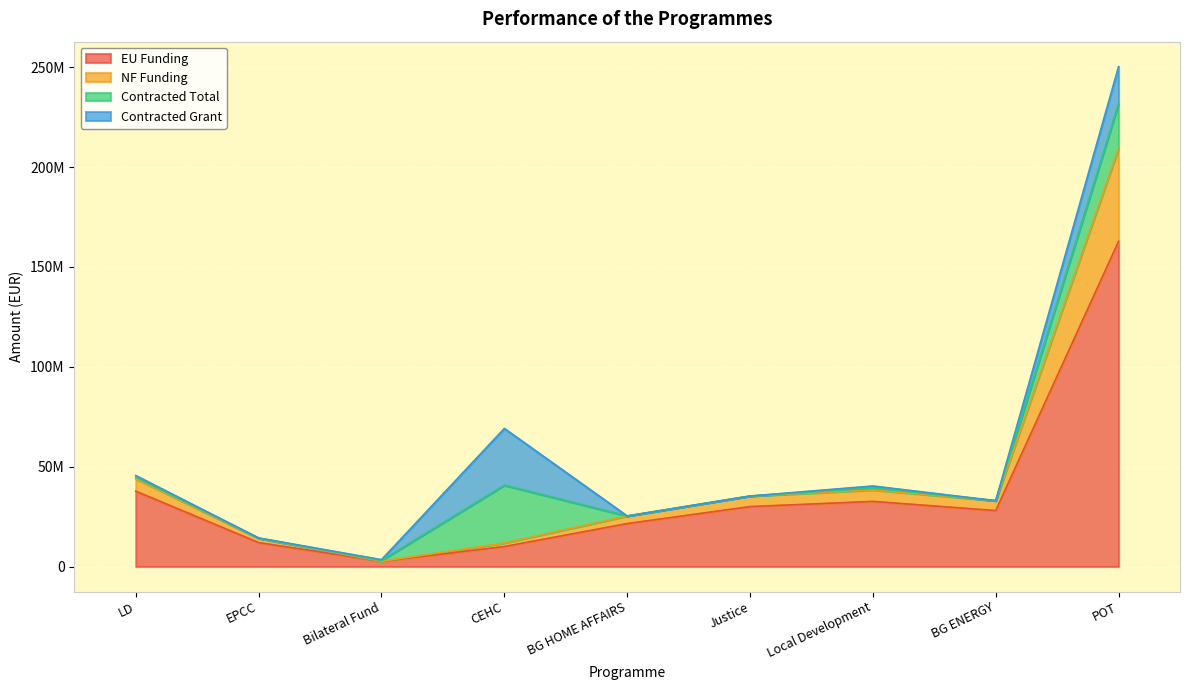

Where is the first local minimum for EU Funding?

Bilateral Fund